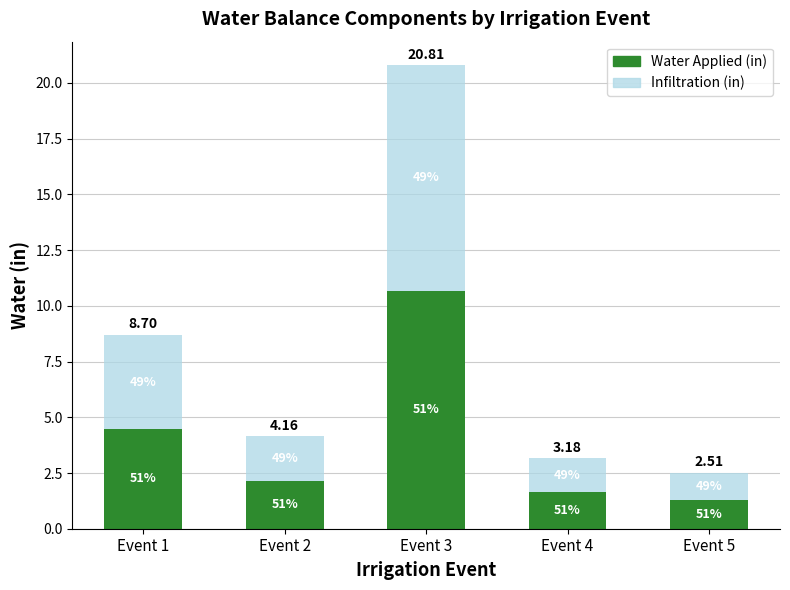

List the series in order of their peak value, highest first.

Water Applied (in), Infiltration (in)